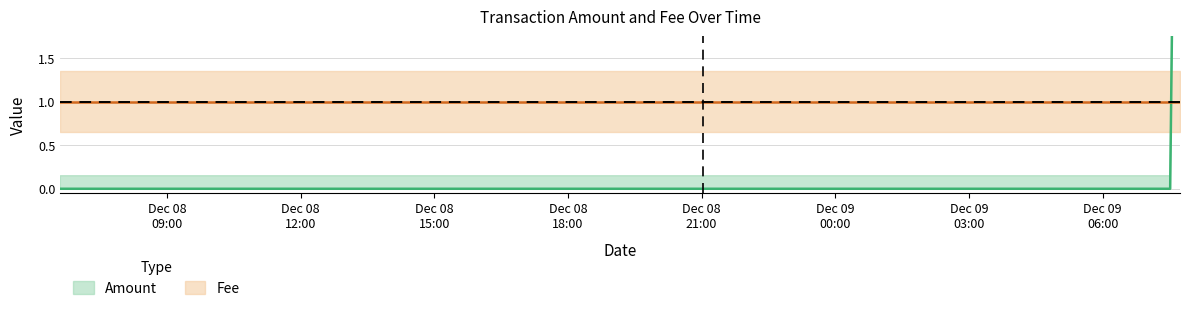

What is the change in value from 2017-12-08 21:01:29 to 2017-12-09 07:44:15?

+10